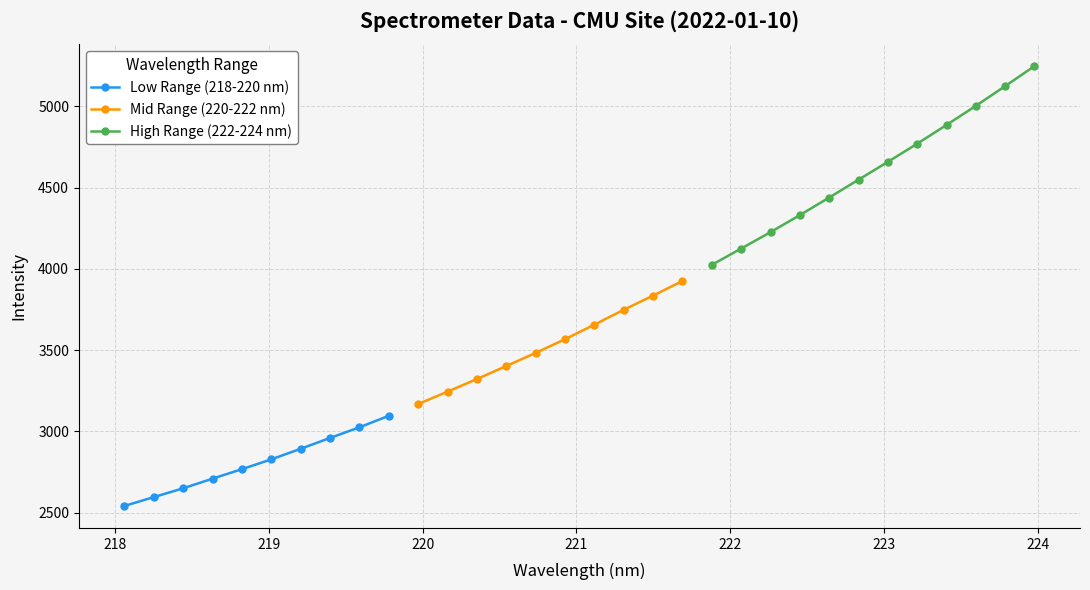

What is the lowest value of the 220-222 nm series?

3168.3